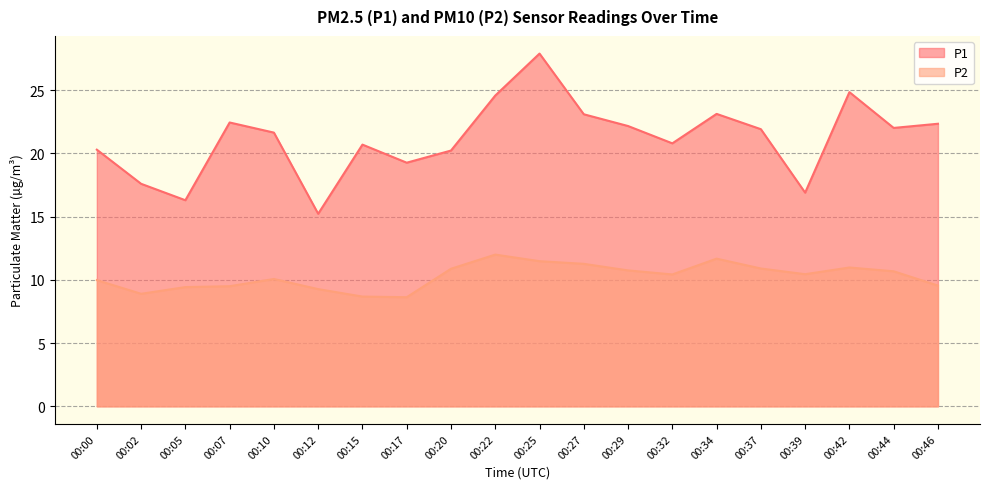

Reading left to right, extract all data points from this chart.

P1: 20.3	17.6	16.3	22.4	21.6	15.2	20.7	19.3	20.2	24.6	27.9	23.1	22.2	20.8	23.1	21.9	16.9	24.9	22.0	22.4
P2: 10.0	8.9	9.4	9.5	10.1	9.3	8.7	8.6	10.9	12.0	11.5	11.3	10.8	10.4	11.7	10.9	10.4	11.0	10.7	9.6